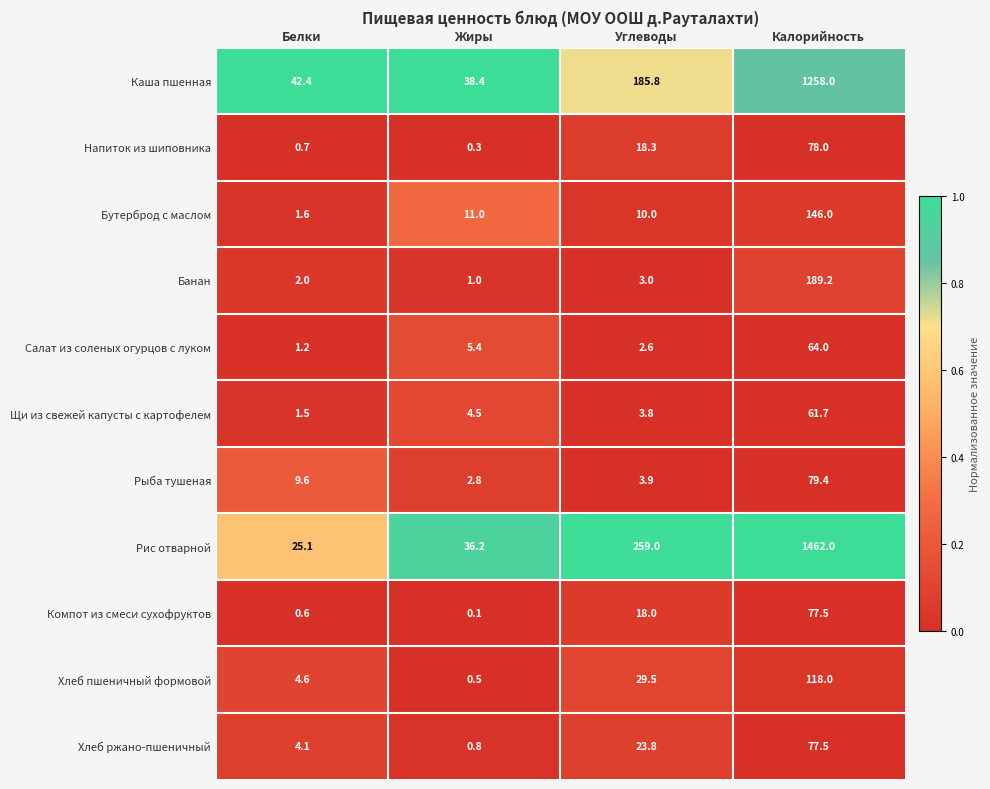

Which series has the largest total across all categories?

Рис отварной